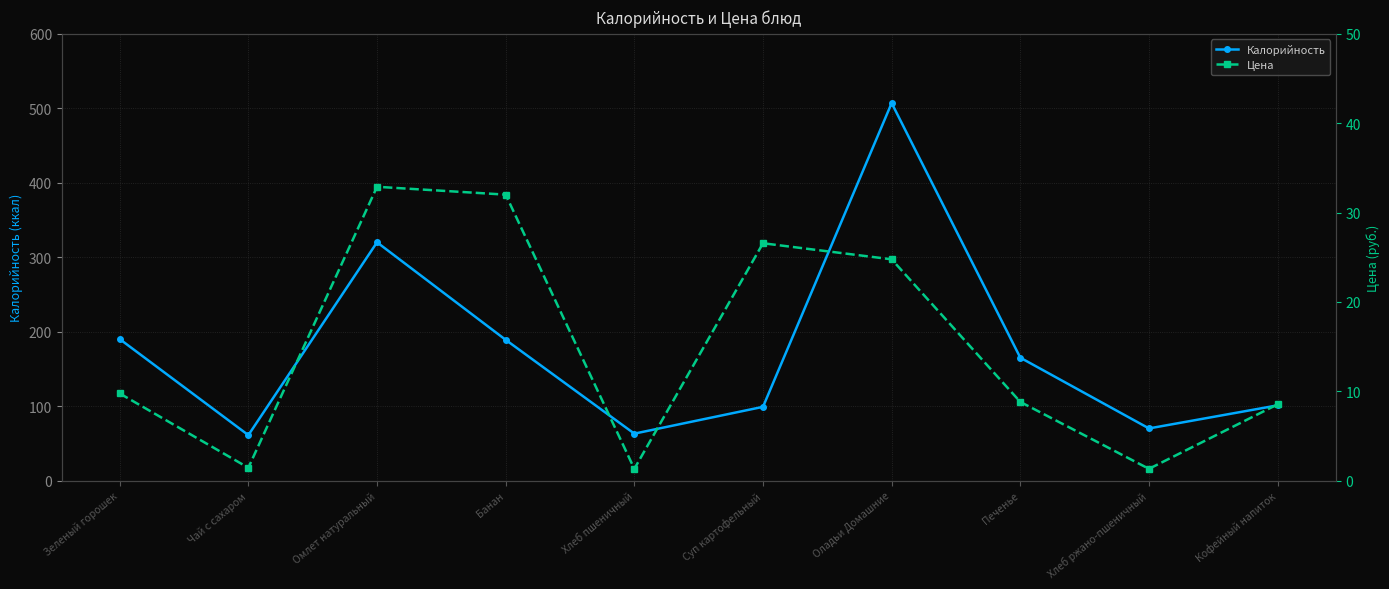

How many lines are shown in the chart?

2